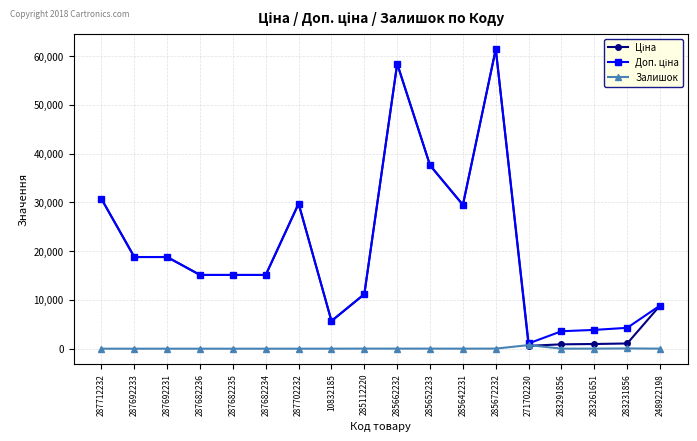

What is the difference between the second highest and second lowest values in the Залишок series?

54.0